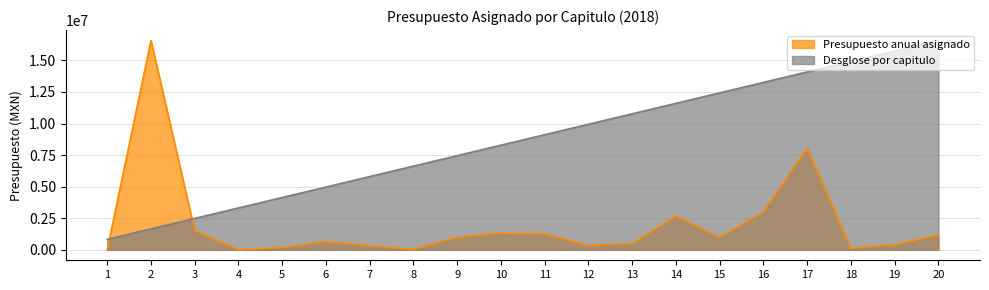

What is the approximate value of Presupuesto anual asignado at 6?

652072.0